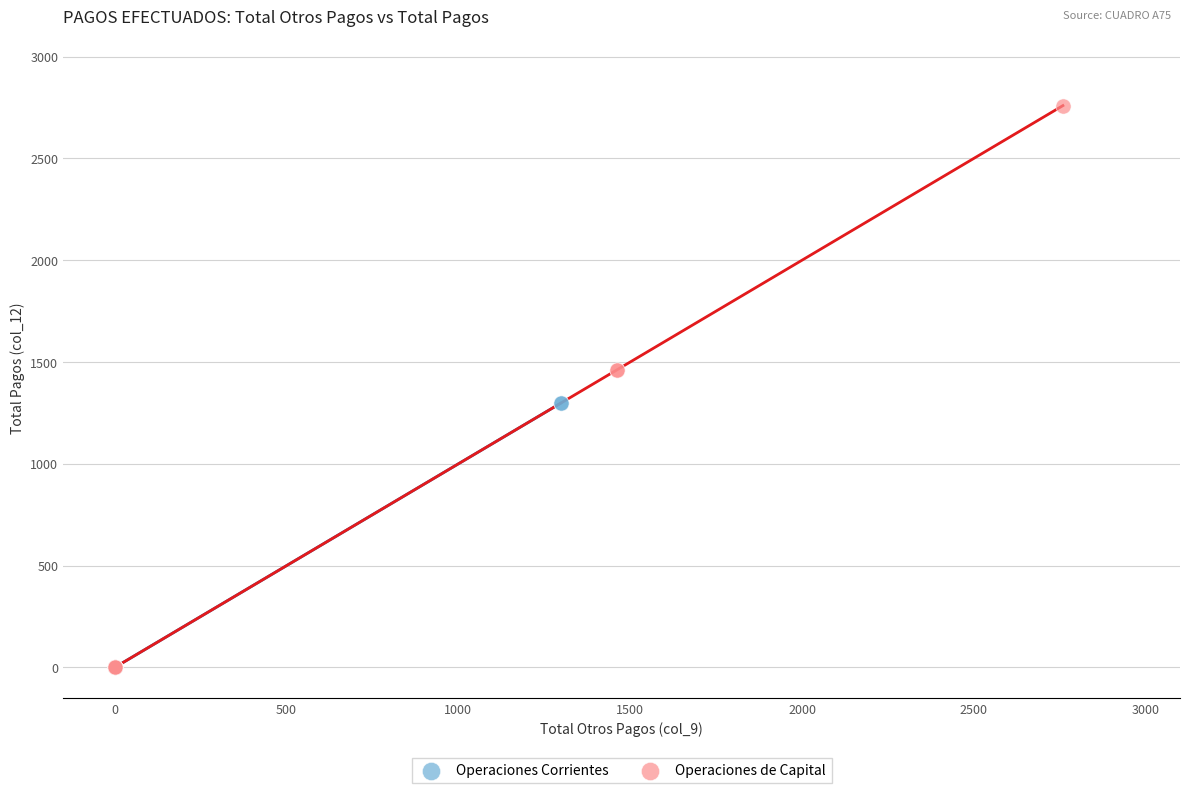

Which series contains the highest Y value?

Operaciones de Capital